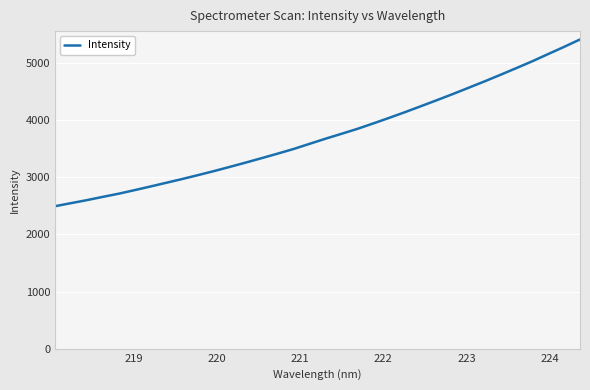

How many lines are shown in the chart?

1